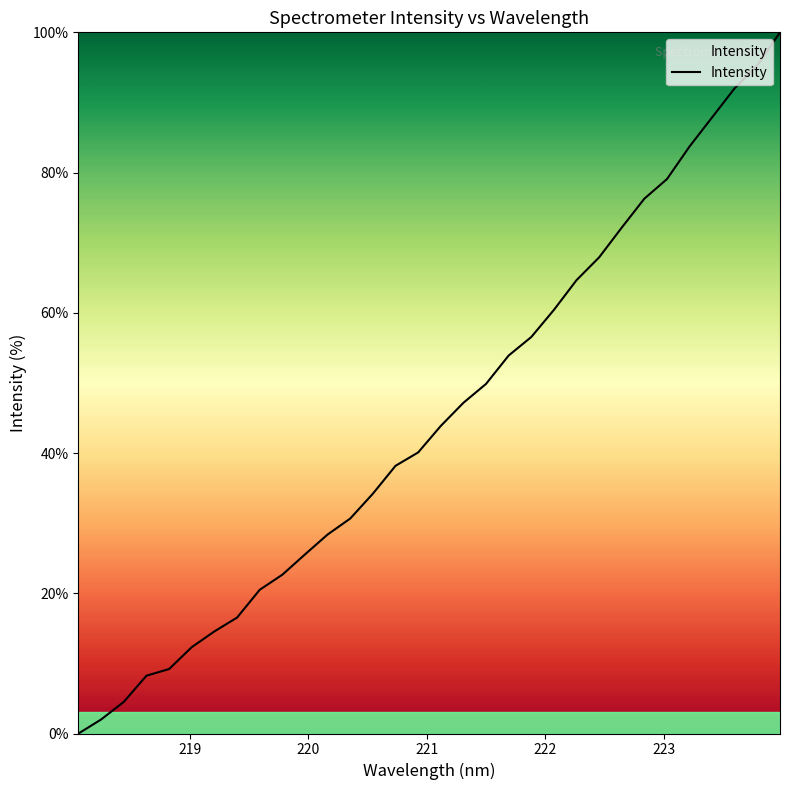

What is the maximum value shown in the chart?

100.0